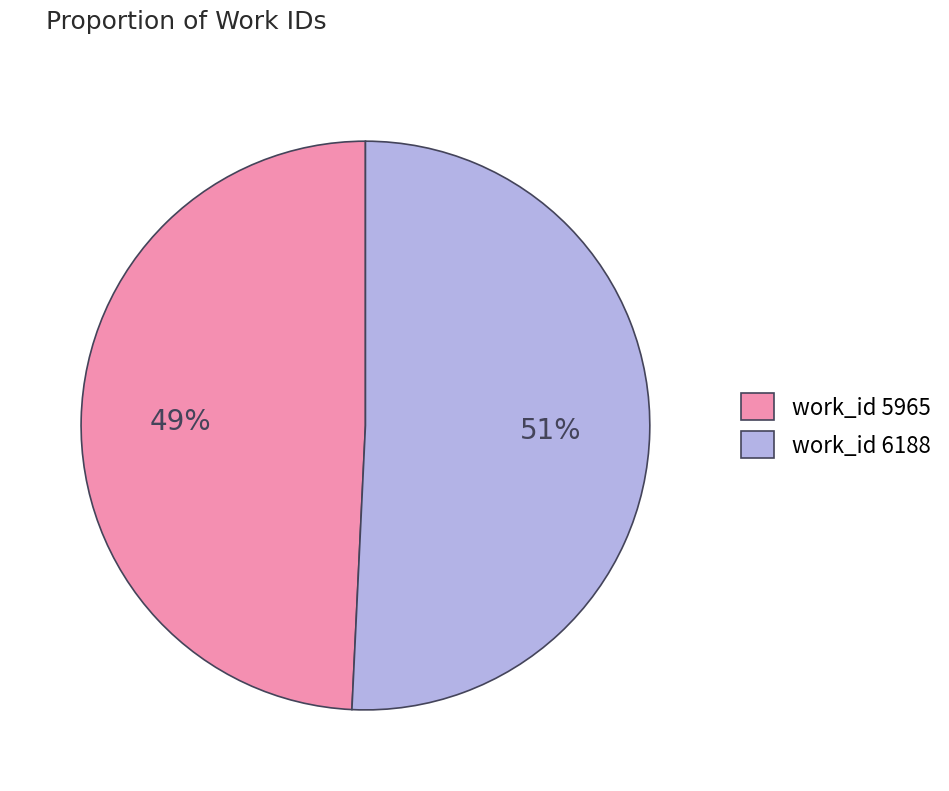

Rank the categories by value from highest to lowest.

work_id 6188, work_id 5965